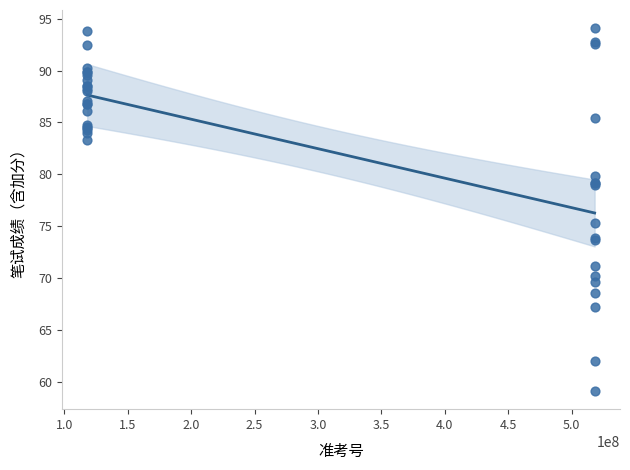

What Y value in the scatter plot is closest to 76?

75.3